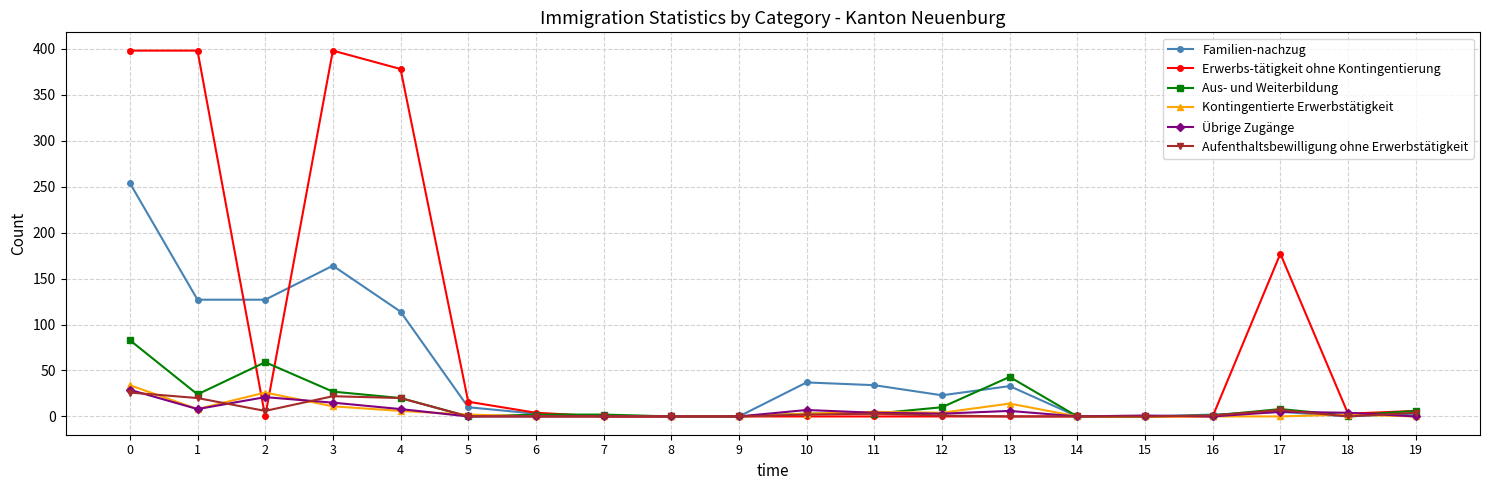

At which category does Kontingentierte Erwerbstätigkeit reach its first local peak?

2